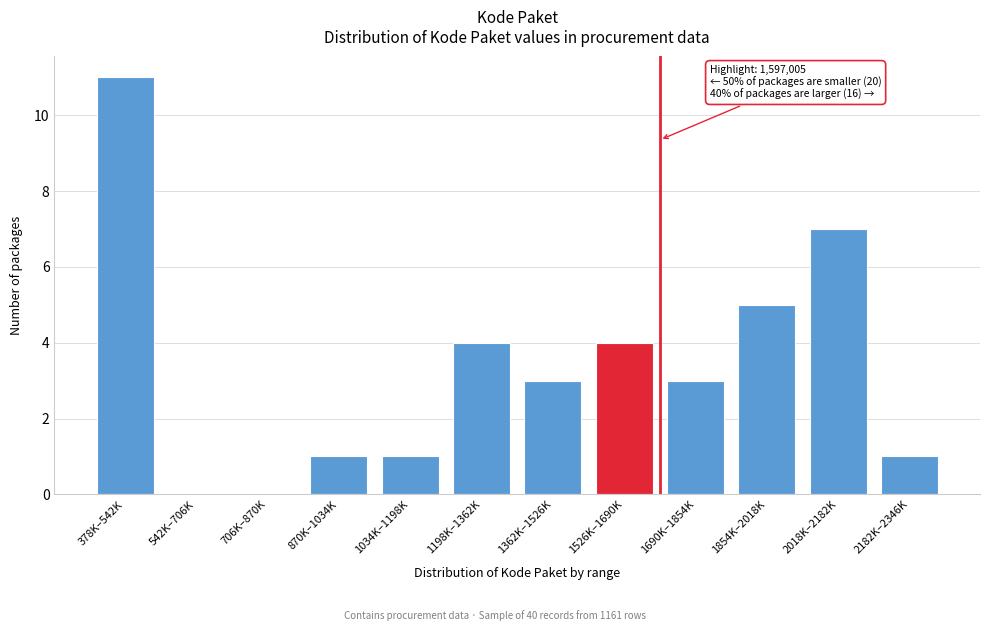

Reading left to right, extract all data points from this chart.

378K–542K=11	542K–706K=0	706K–870K=0	870K–1034K=1	1034K–1198K=1	1198K–1362K=4	1362K–1526K=3	1526K–1690K=4	1690K–1854K=3	1854K–2018K=5	2018K–2182K=7	2182K–2346K=1